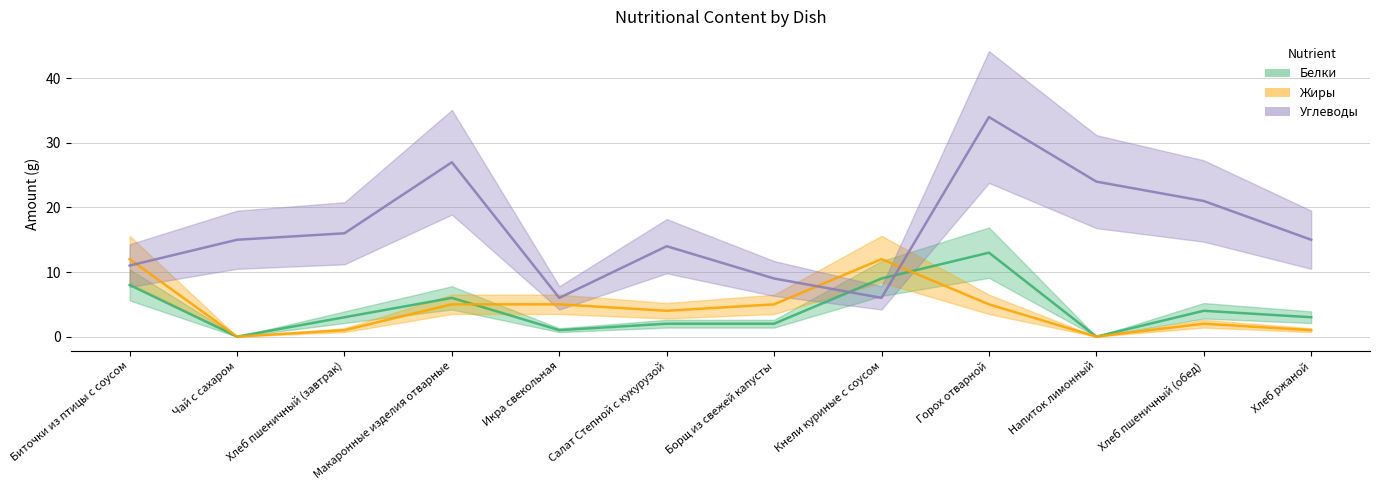

Reading right to left, list all the values displayed in this chart.

Белки: Хлеб ржаной=3	Хлеб пшеничный (обед)=4	Напиток лимонный=0	Горох отварной=13	Кнели куриные с соусом=9	Борщ из свежей капусты=2	Салат Степной с кукурузой=2	Икра свекольная=1	Макаронные изделия отварные=6	Хлеб пшеничный (завтрак)=3	Чай с сахаром=0	Биточки из птицы с соусом=8
Жиры: Хлеб ржаной=1	Хлеб пшеничный (обед)=2	Напиток лимонный=0	Горох отварной=5	Кнели куриные с соусом=12	Борщ из свежей капусты=5	Салат Степной с кукурузой=4	Икра свекольная=5	Макаронные изделия отварные=5	Хлеб пшеничный (завтрак)=1	Чай с сахаром=0	Биточки из птицы с соусом=12
Углеводы: Хлеб ржаной=15	Хлеб пшеничный (обед)=21	Напиток лимонный=24	Горох отварной=34	Кнели куриные с соусом=6	Борщ из свежей капусты=9	Салат Степной с кукурузой=14	Икра свекольная=6	Макаронные изделия отварные=27	Хлеб пшеничный (завтрак)=16	Чай с сахаром=15	Биточки из птицы с соусом=11